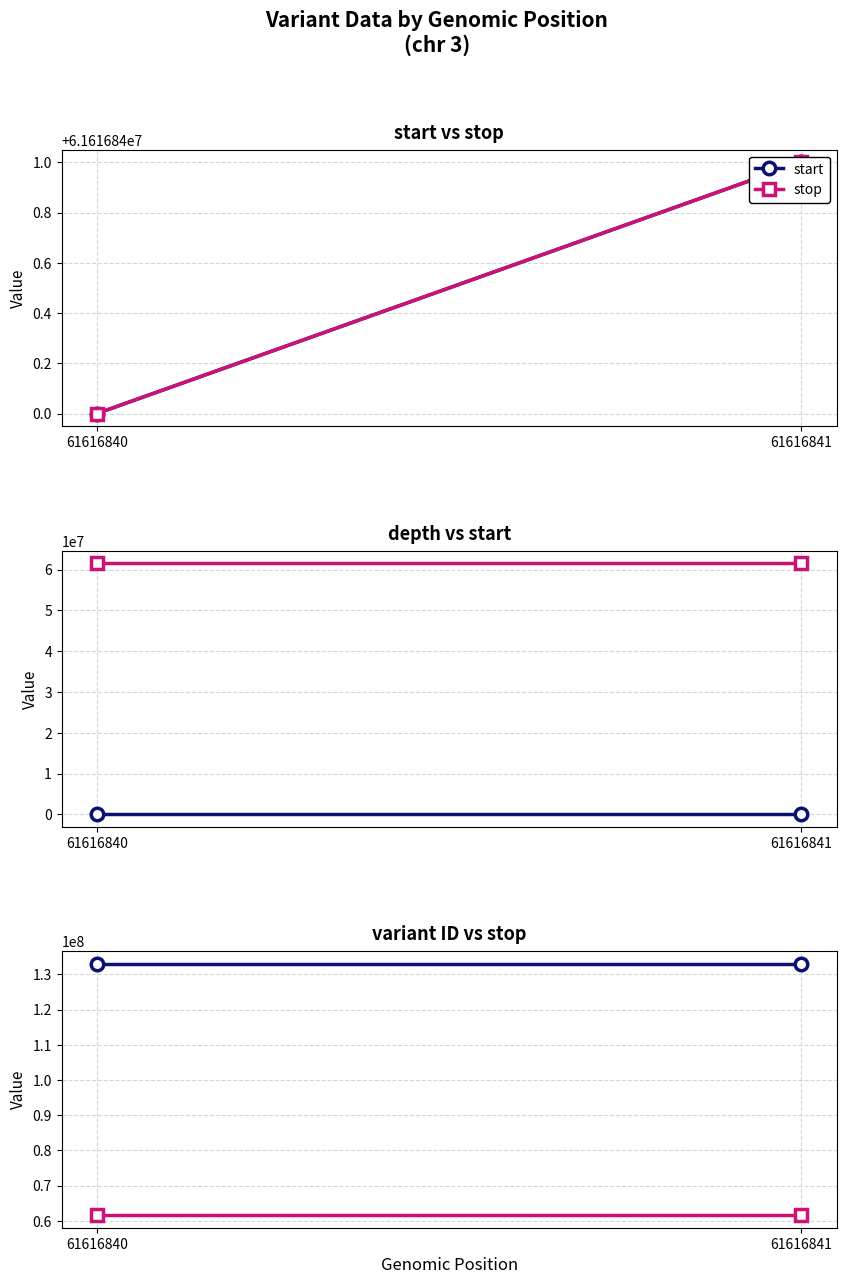

How many stop values are between 61616840 and 61616841?

2